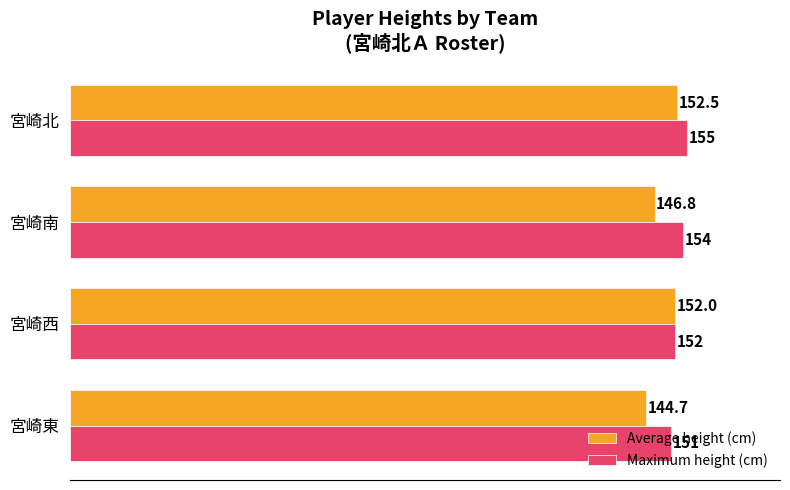

Which series has the largest total across all categories?

Maximum height (cm)